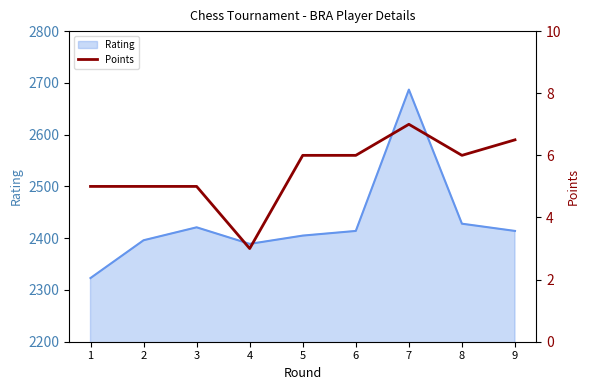

How many data points are less than 6?

4